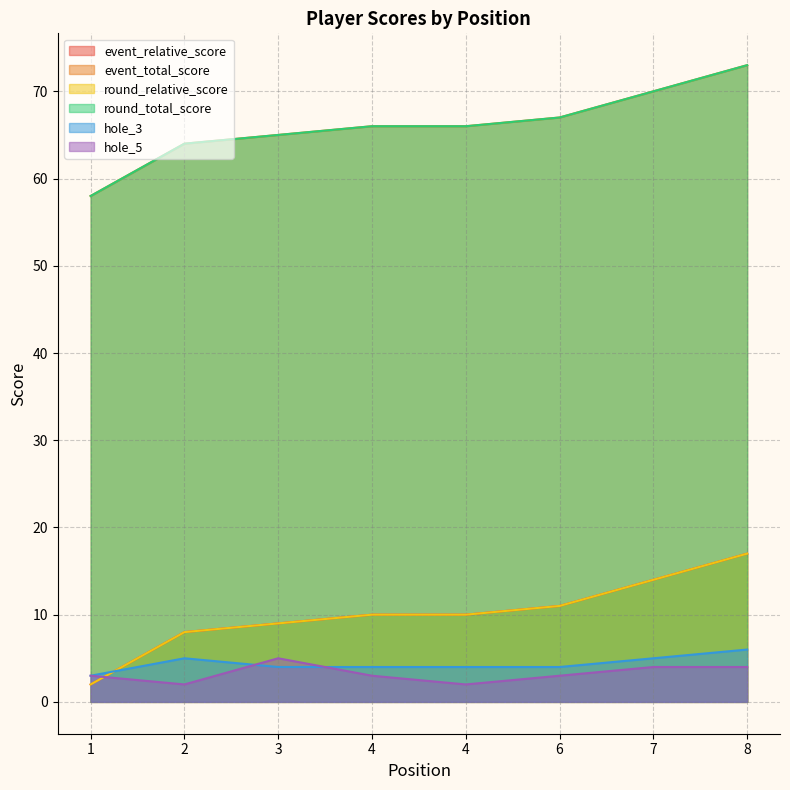

The value of hole_5 at 2 is 0. True or false?

False